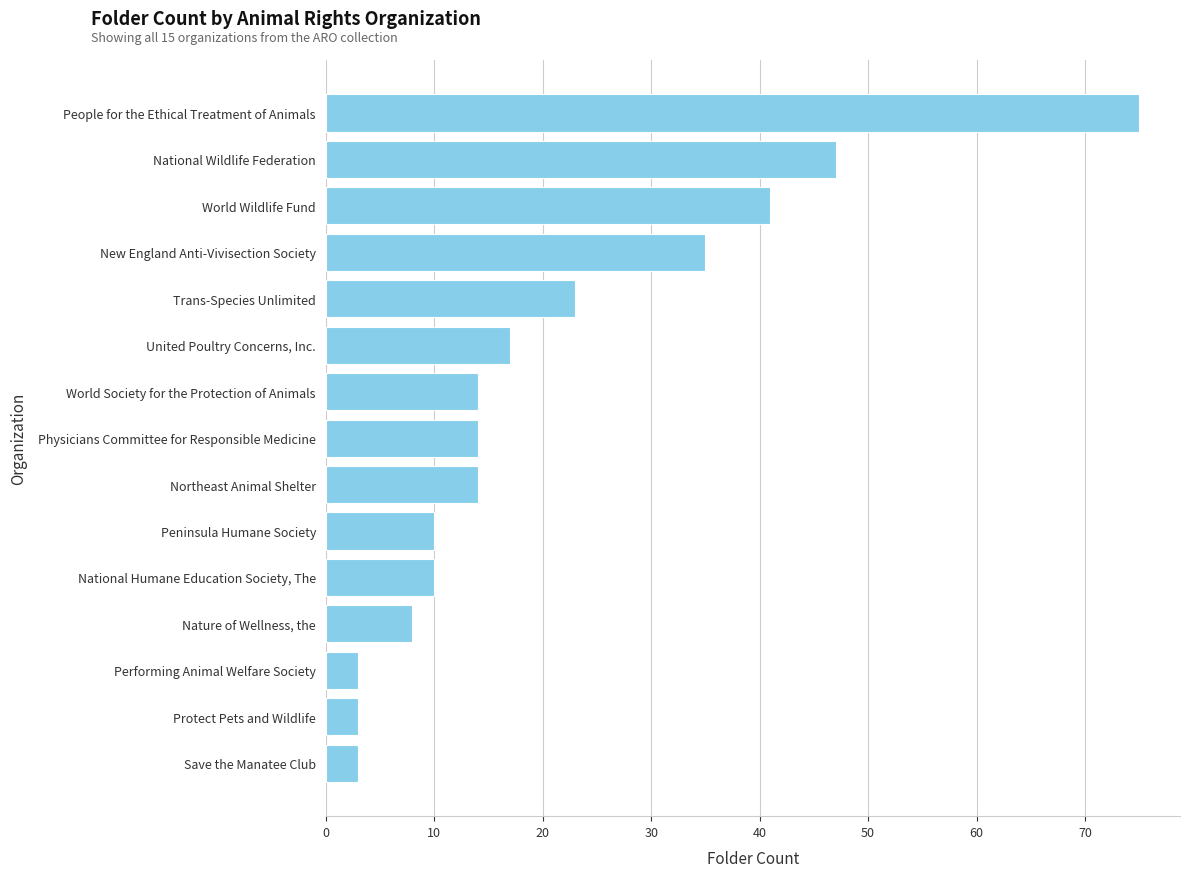

Reading top to bottom, transcribe all the data shown in this chart.

75	47	41	35	23	17	14	14	14	10	10	8	3	3	3